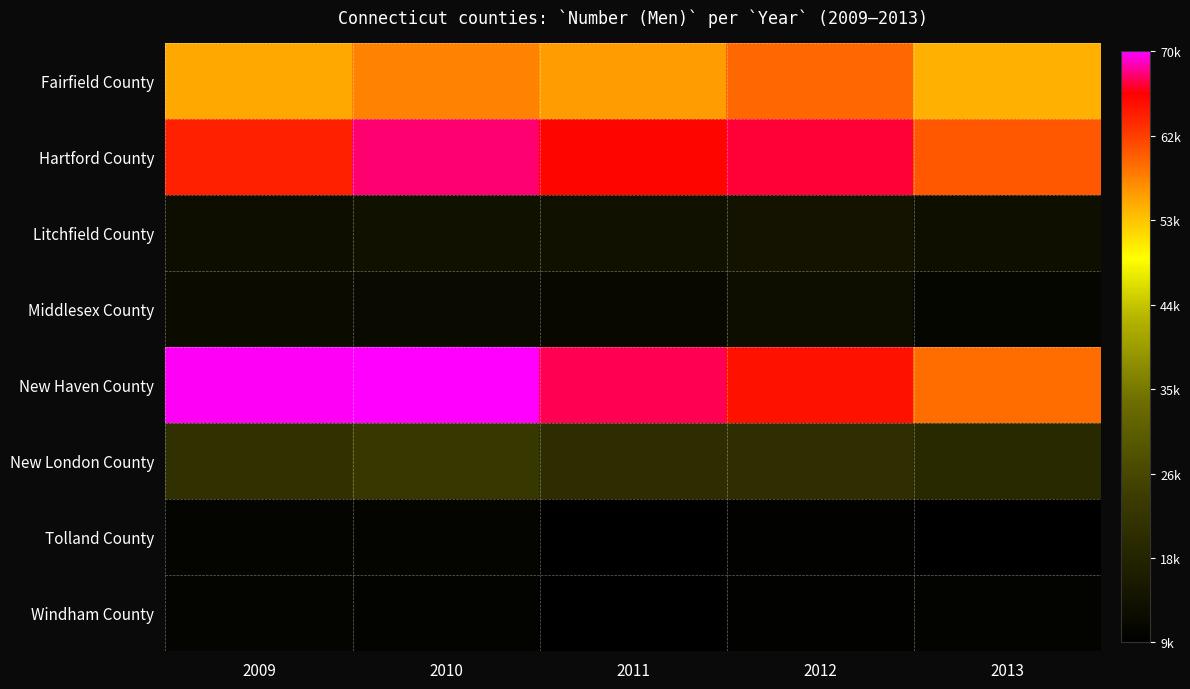

Which series has the widest spread of values?

New Haven County